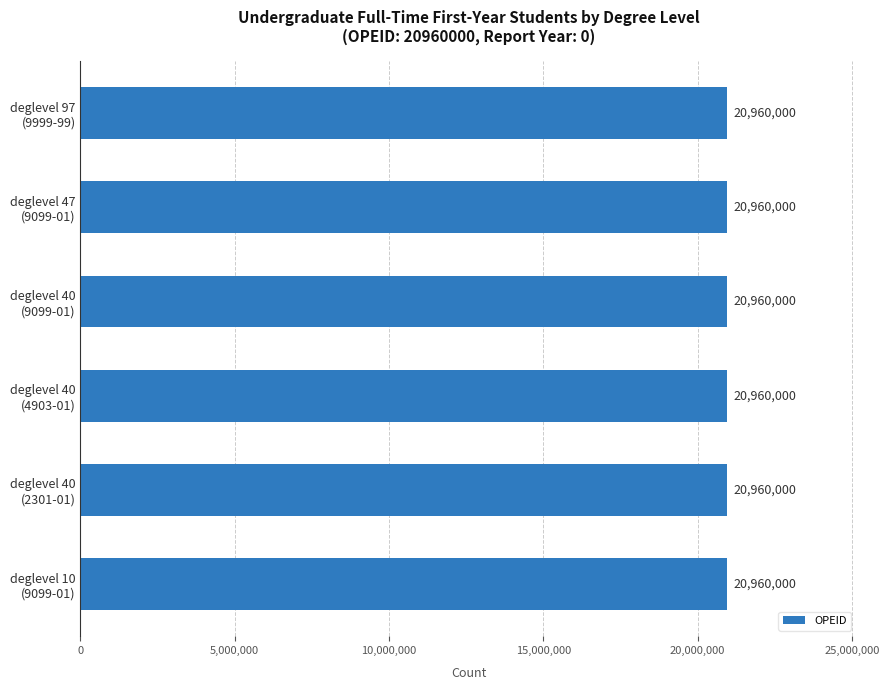

List the labels in order of OPEID value, smallest first.

10, 40, 40, 40, 47, 97